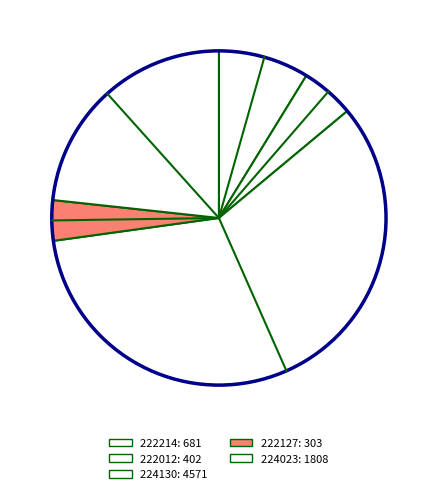

Is it true that 222127 is 1% of the pie?

False